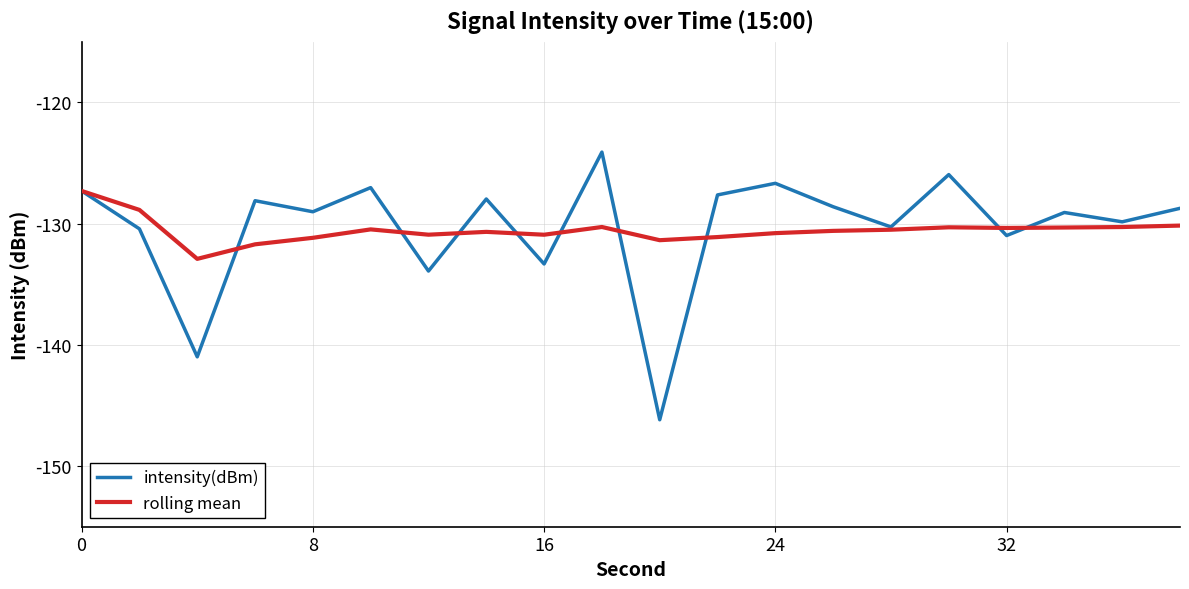

Rank the series by their maximum value, from lowest to highest.

rolling mean, intensity(dBm)